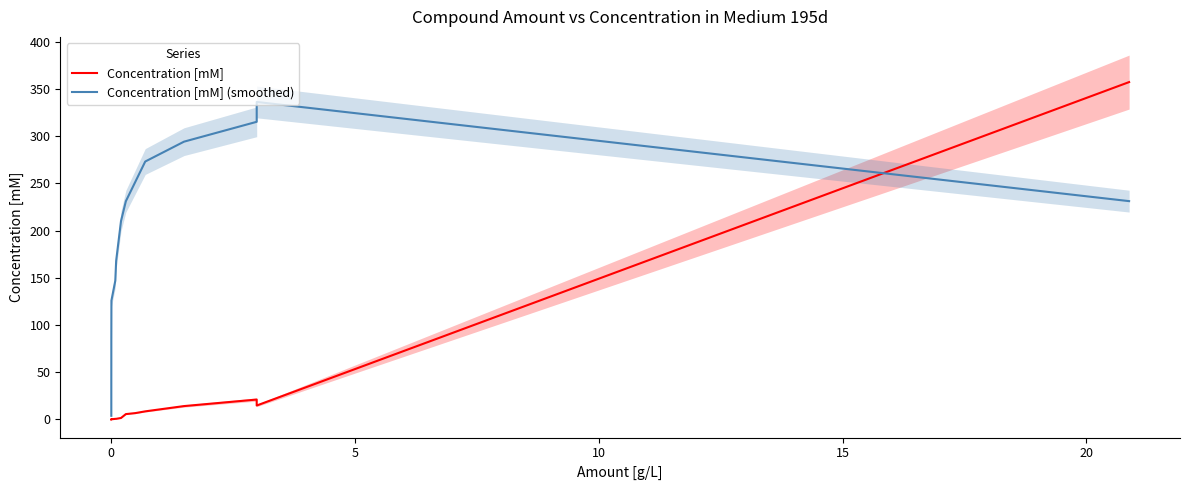

Which series has the largest total across all categories?

Concentration [mM] (smoothed)